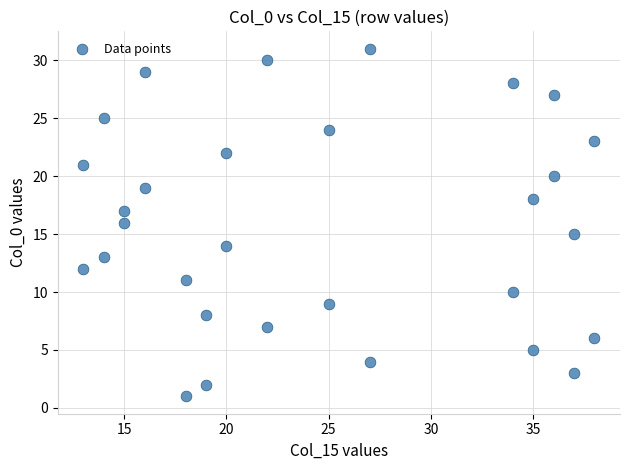

What is the range of X values (max minus min)?

25